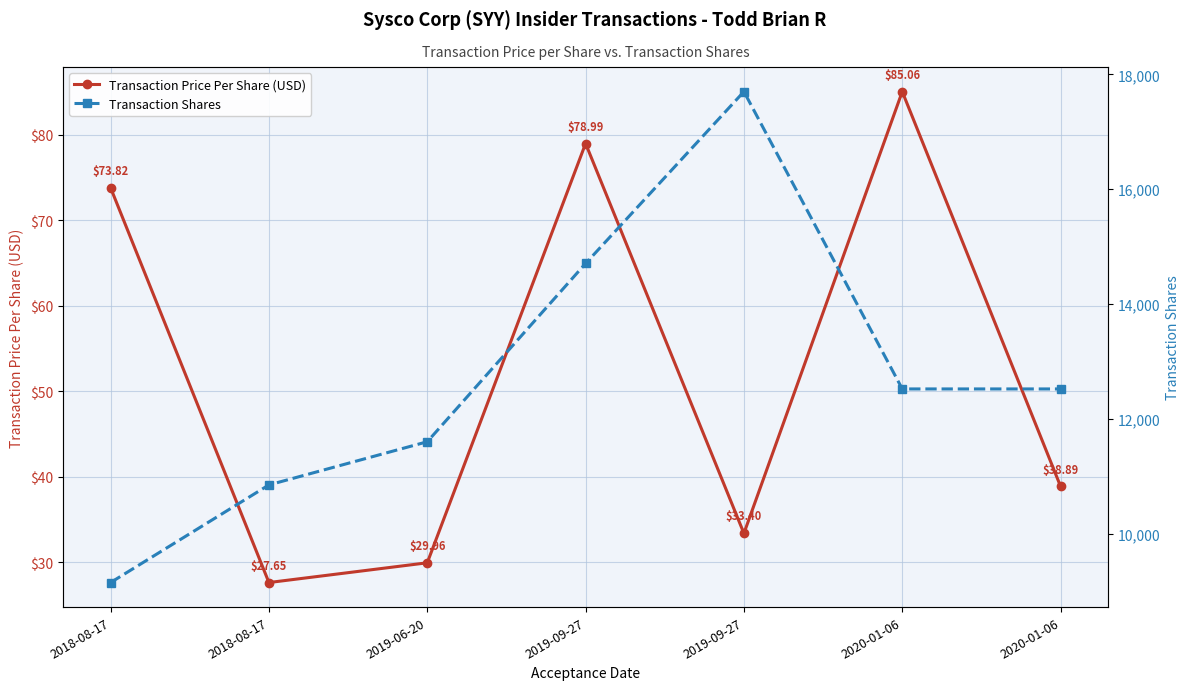

Is this an area chart (filled region under the line)?

No